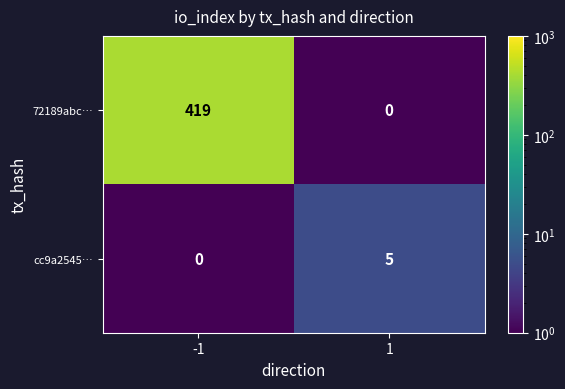

Which series changed the most between -1 and 1?

72189abc…